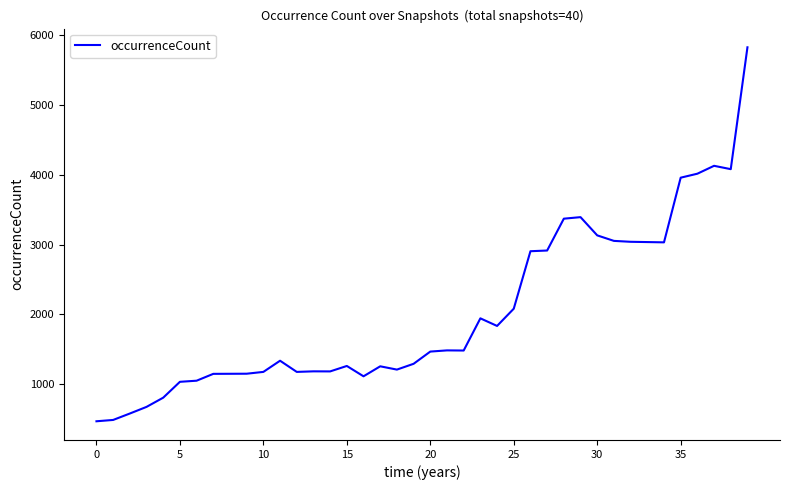

How many categories are shown in the chart?

40